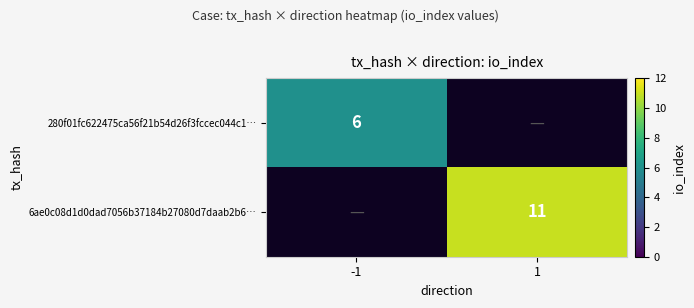

The value of 280f01fc622475ca56f21b54d26f3fccec044c1… at -1 is 6. True or false?

True